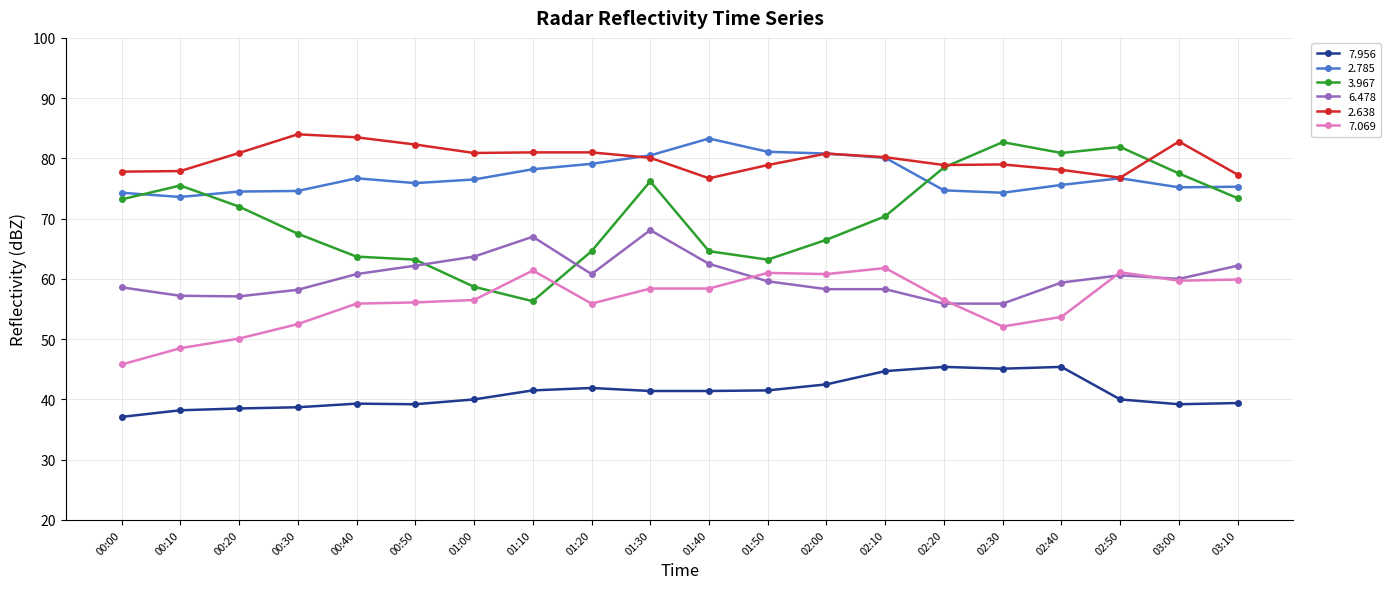

True or false: 7.956 has a value of 11.5 at 02:50.

False